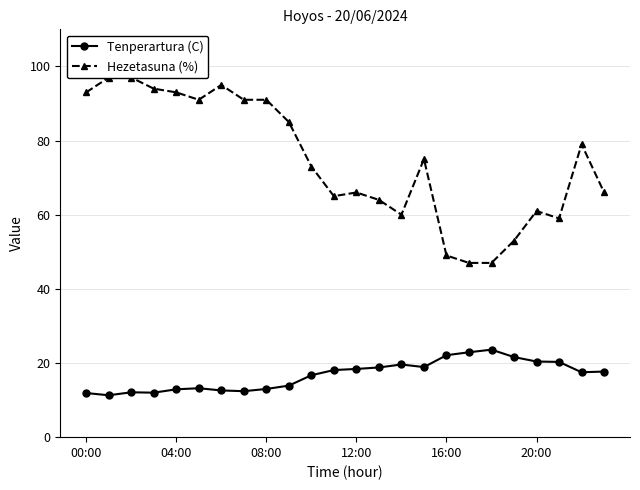

Reading left to right, list all the values displayed in this chart.

Tenperartura (C): 11.9	11.3	12.1	12.0	12.9	13.2	12.6	12.4	13.0	13.9	16.7	18.1	18.4	18.8	19.6	18.9	22.1	22.9	23.6	21.6	20.4	20.3	17.5	17.7
Hezetasuna (%): 93.0	97.0	97.0	94.0	93.0	91.0	95.0	91.0	91.0	85.0	73.0	65.0	66.0	64.0	60.0	75.0	49.0	47.0	47.0	53.0	61.0	59.0	79.0	66.0